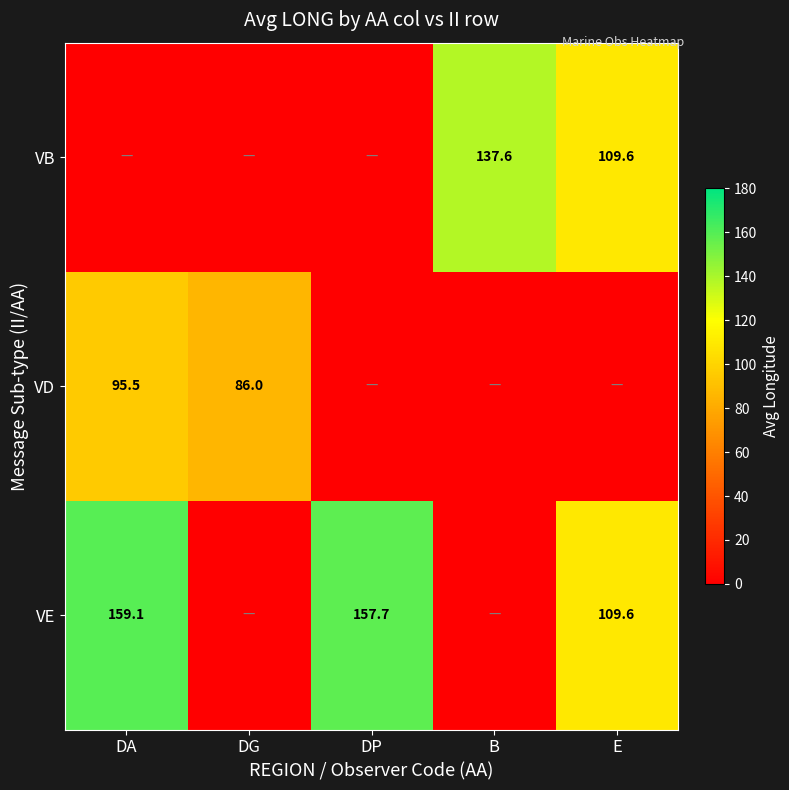

True or false: VB has a value of 137.6 at B.

True